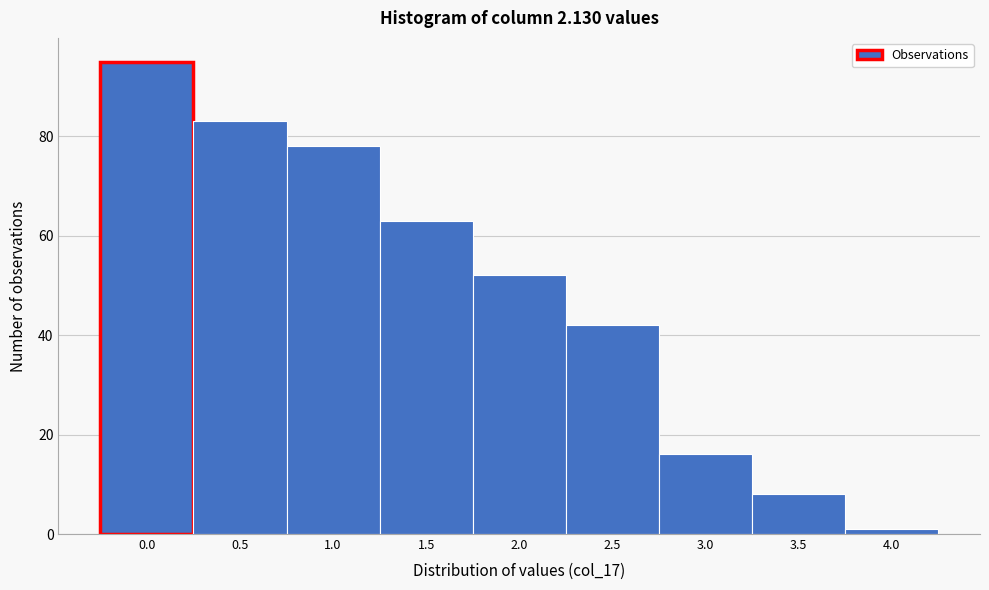

Reading left to right, transcribe all the data shown in this chart.

0.0=95	0.5=83	1.0=78	1.5=63	2.0=52	2.5=42	3.0=16	3.5=8	4.0=1